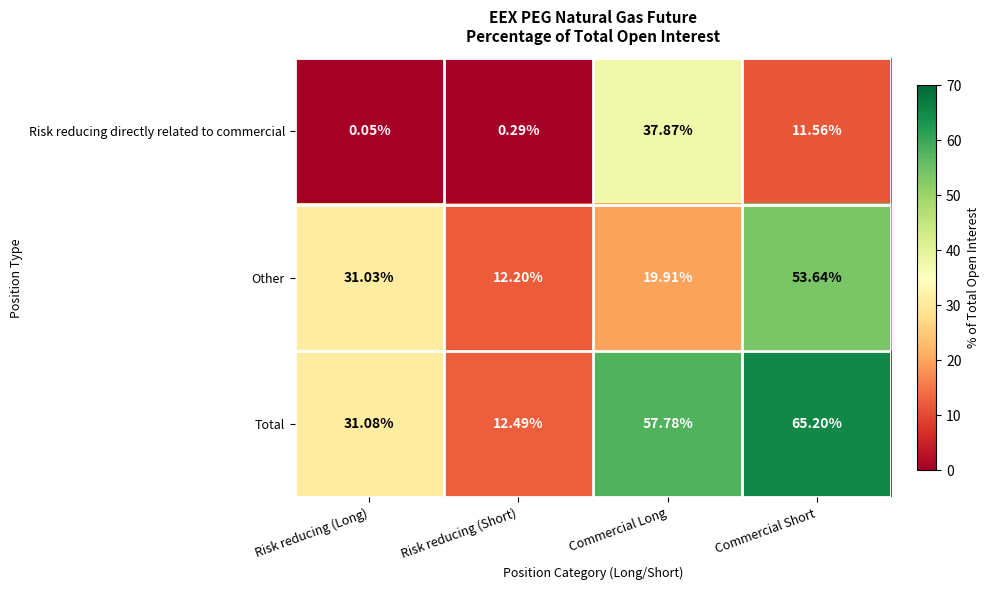

Which series has the largest range (max minus min)?

Total